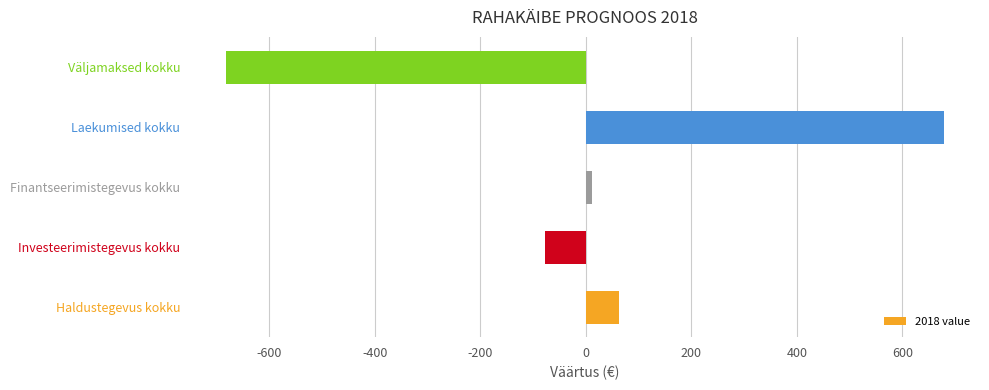

What is the smallest value displayed?

-683075814